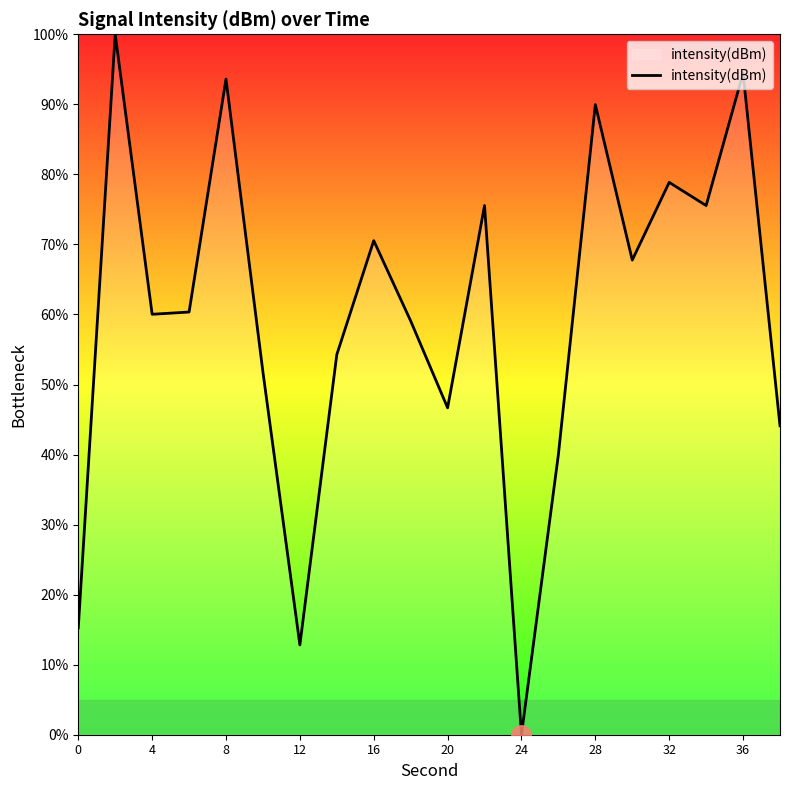

What is the difference between the maximum and minimum values?

100.0